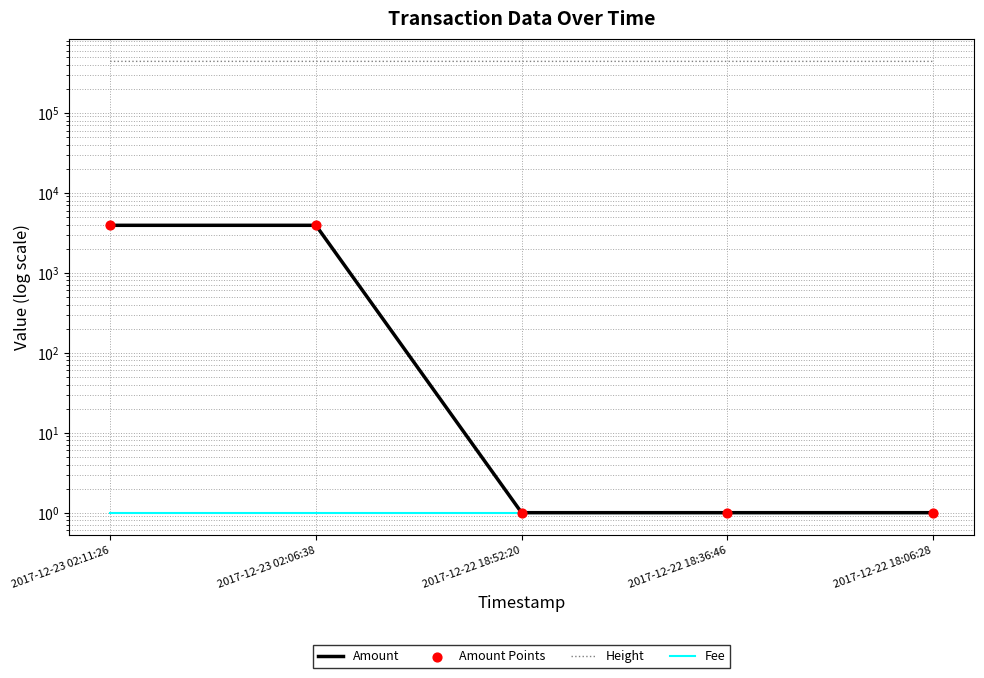

Which series reaches the maximum Y coordinate?

Height